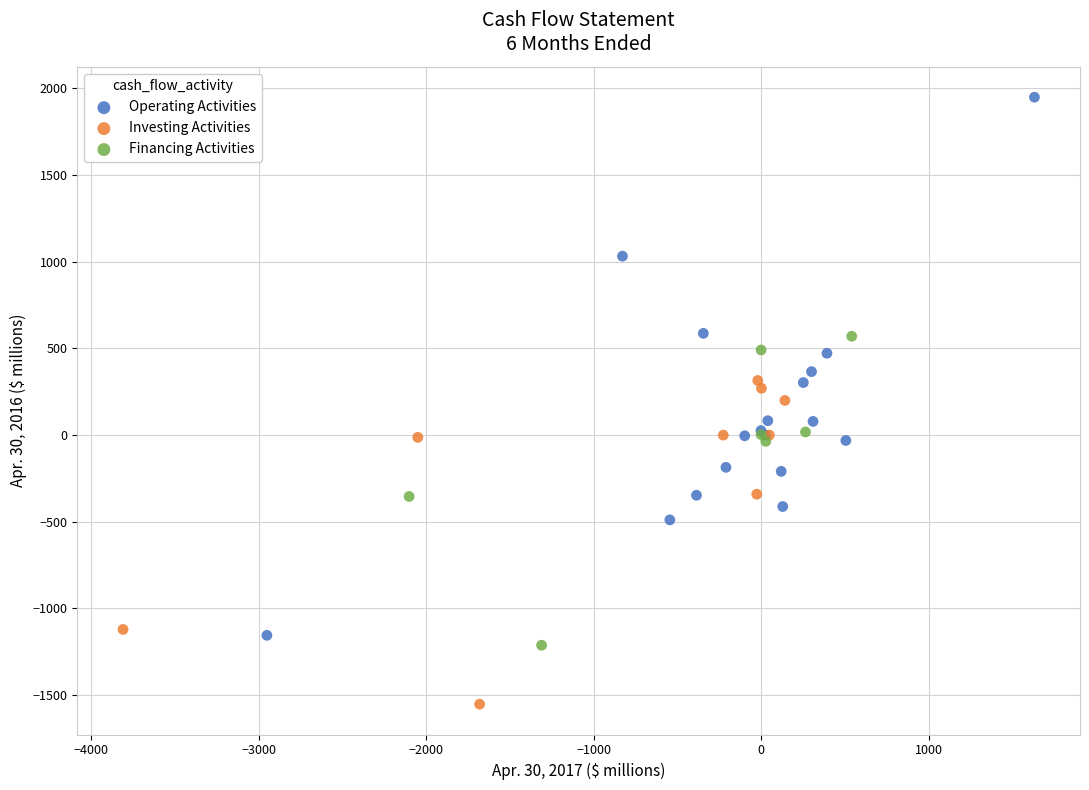

Which series reaches the minimum Y coordinate?

Investing Activities